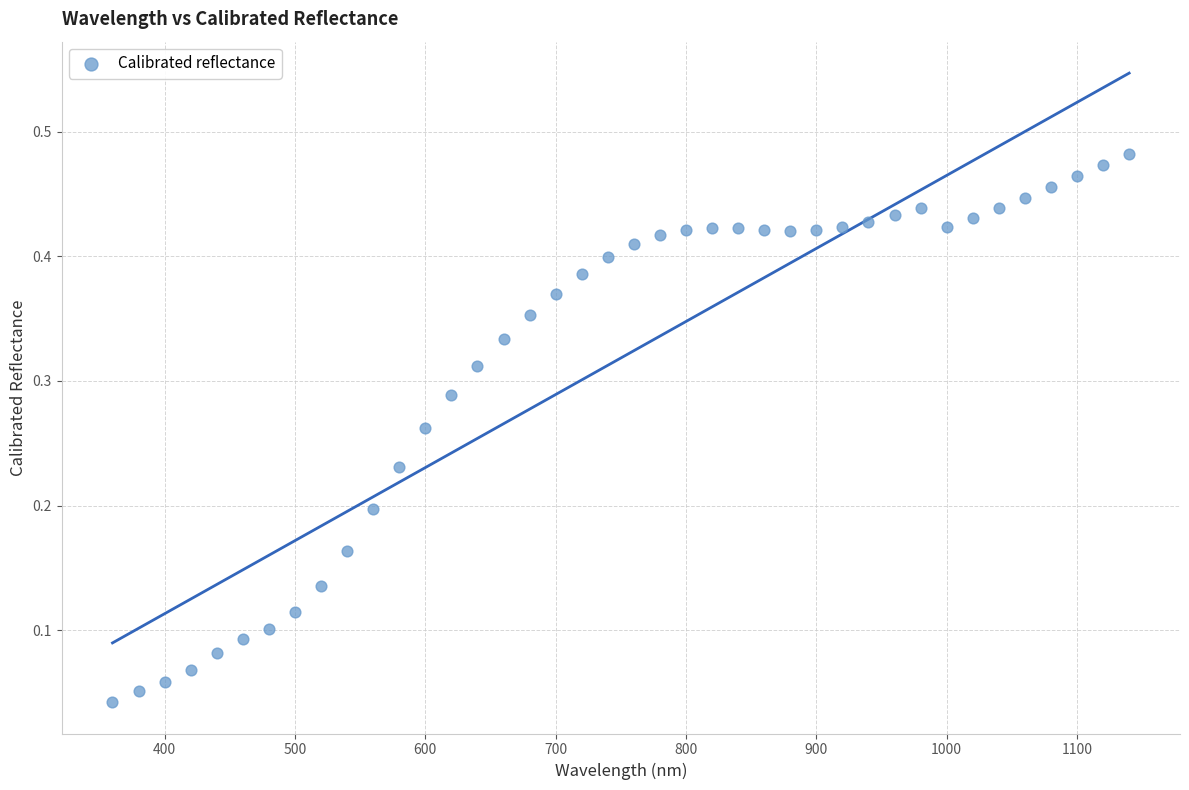

What is the range of X values (max minus min)?

780.0